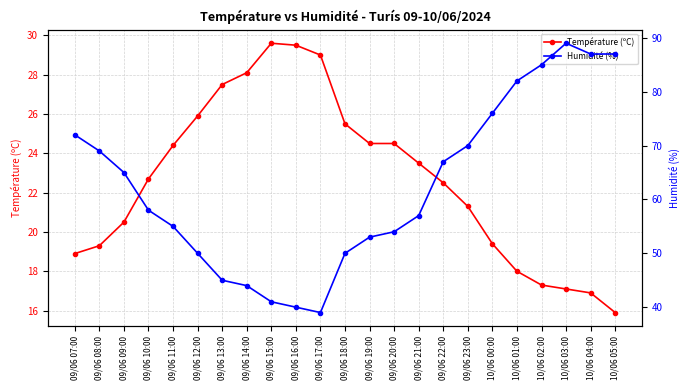

True or false: Température (ºC) and Humidité (%) cross at least once.

False